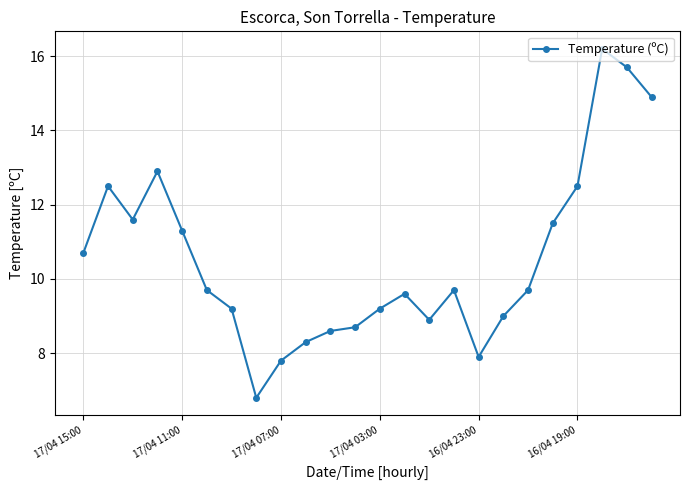

What is the average value?

10.5